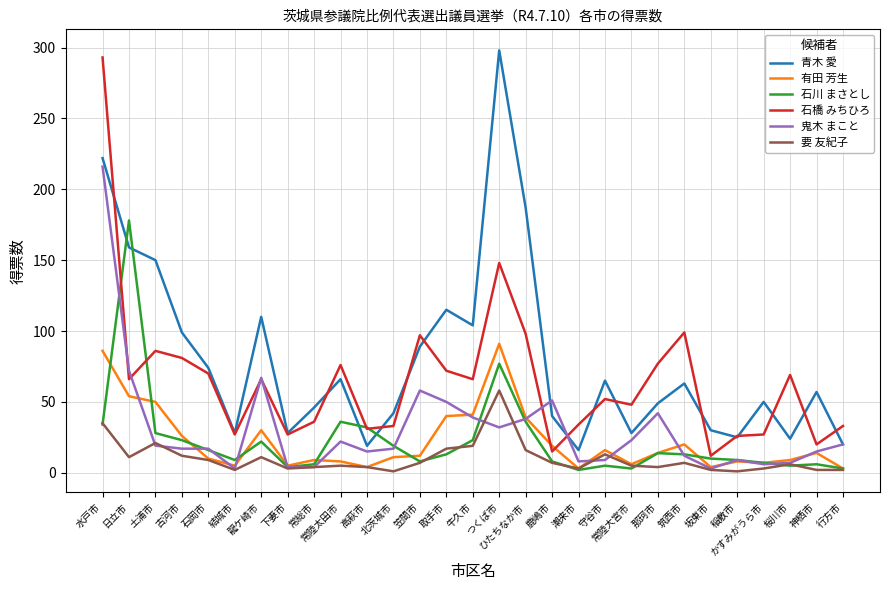

What is the difference between the 石橋 みちひろ values at 石岡市 and 牛久市?

4.0